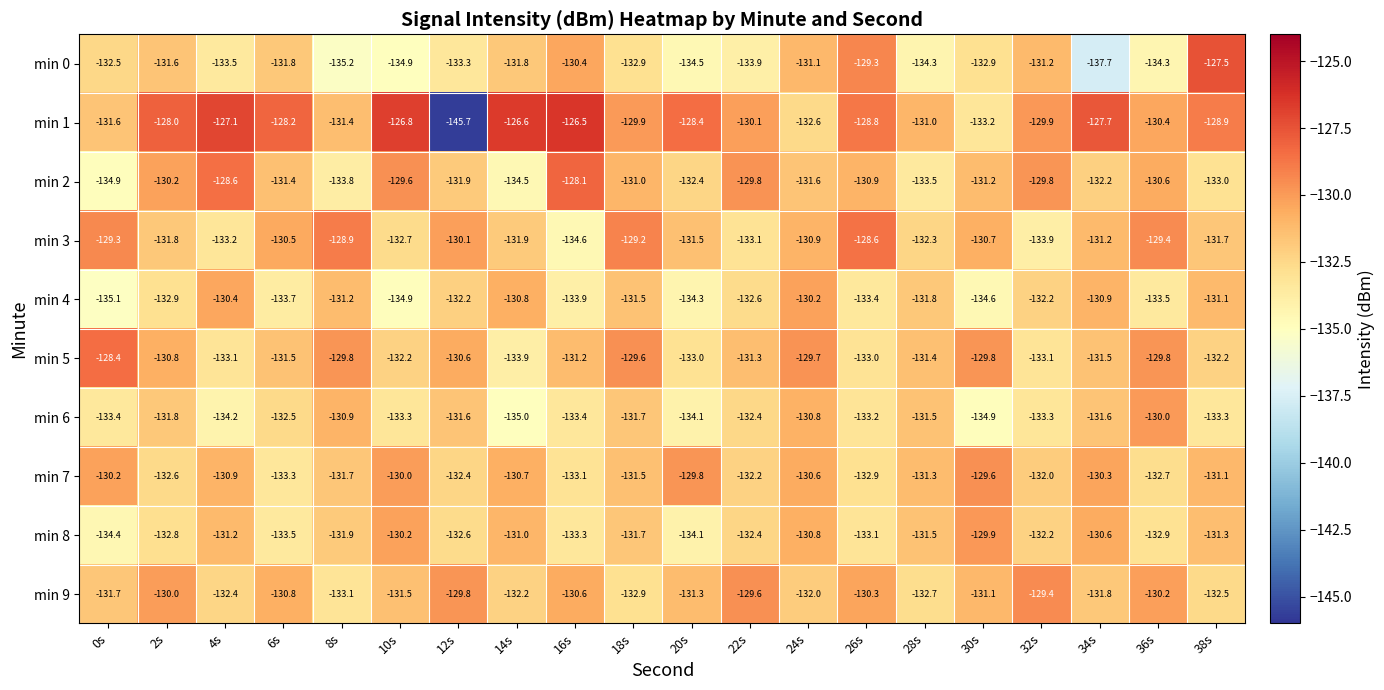

What value does the min 7 series have at 20s?

-129.8